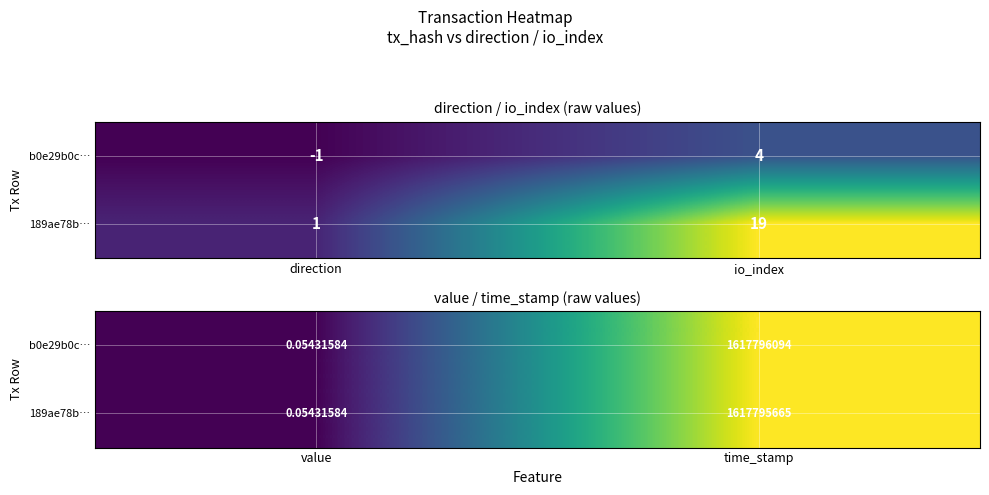

Which has a higher value, direction or io_index?

io_index